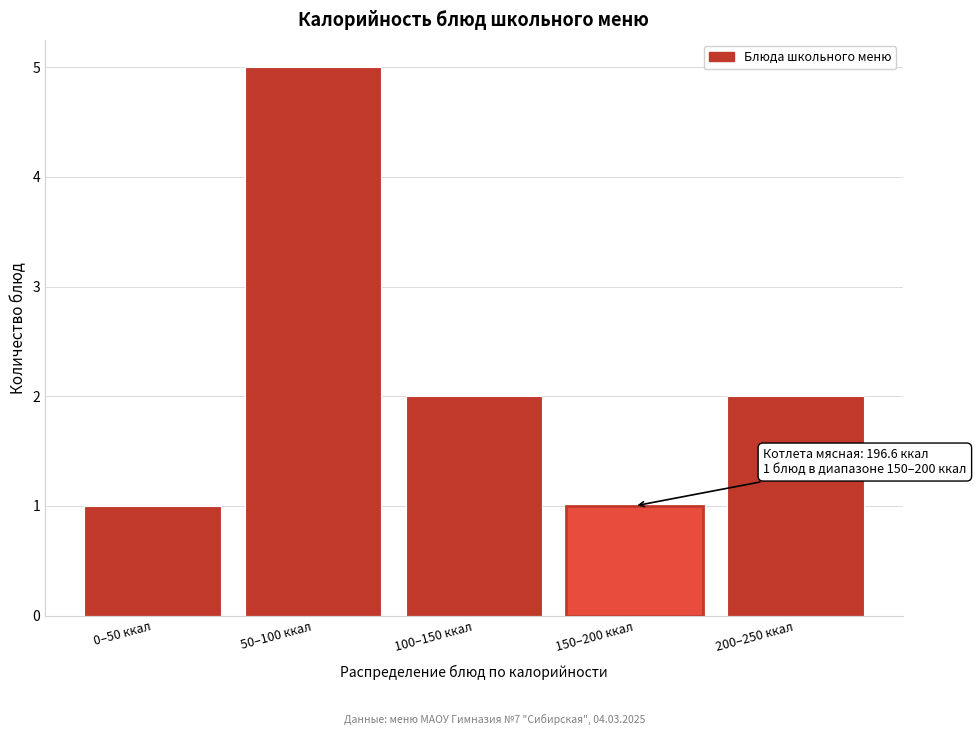

Reading left to right, extract all data points from this chart.

1	5	2	1	2